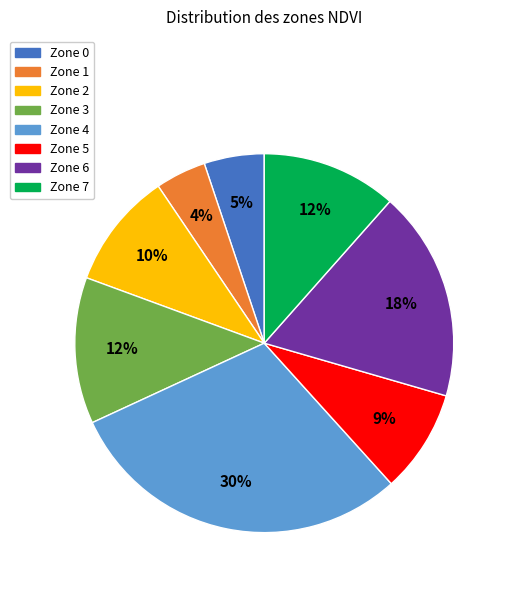

To the nearest percent, what is the difference between the Zone 2 and Zone 1 slice percentages?

6%